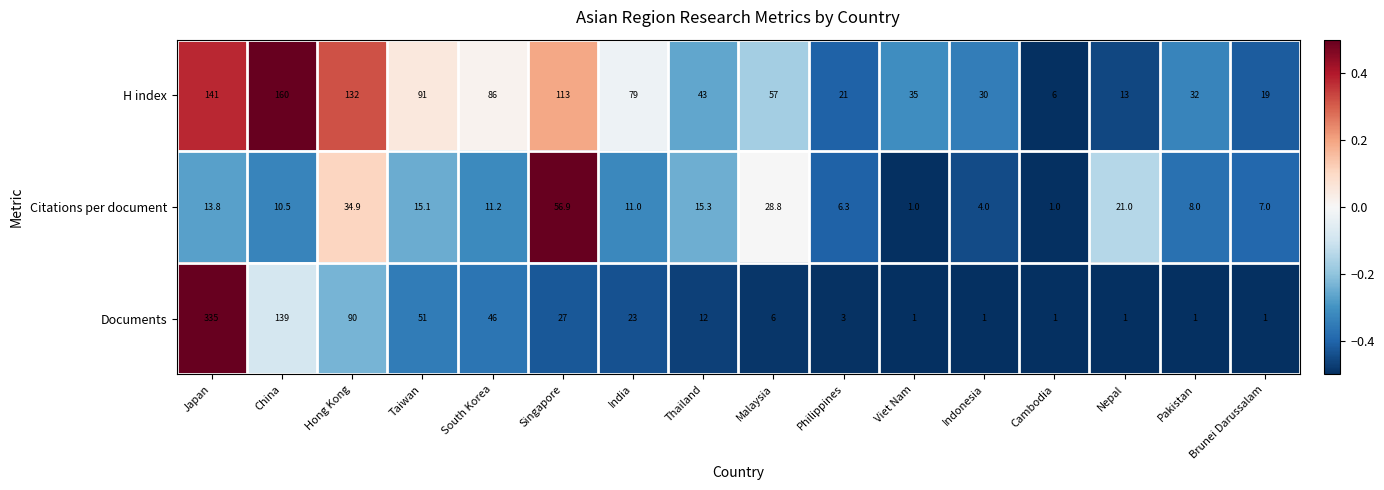

At which label is Documents closest to 168?

China